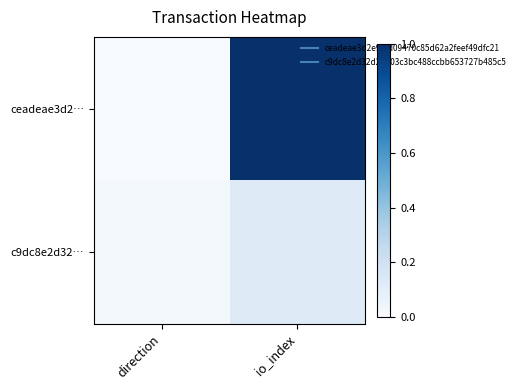

Reading left to right, what are all the values shown in this chart?

ceadeae3d2…: direction=0.0	io_index=1.0
c9dc8e2d32…: direction=0.0	io_index=0.1